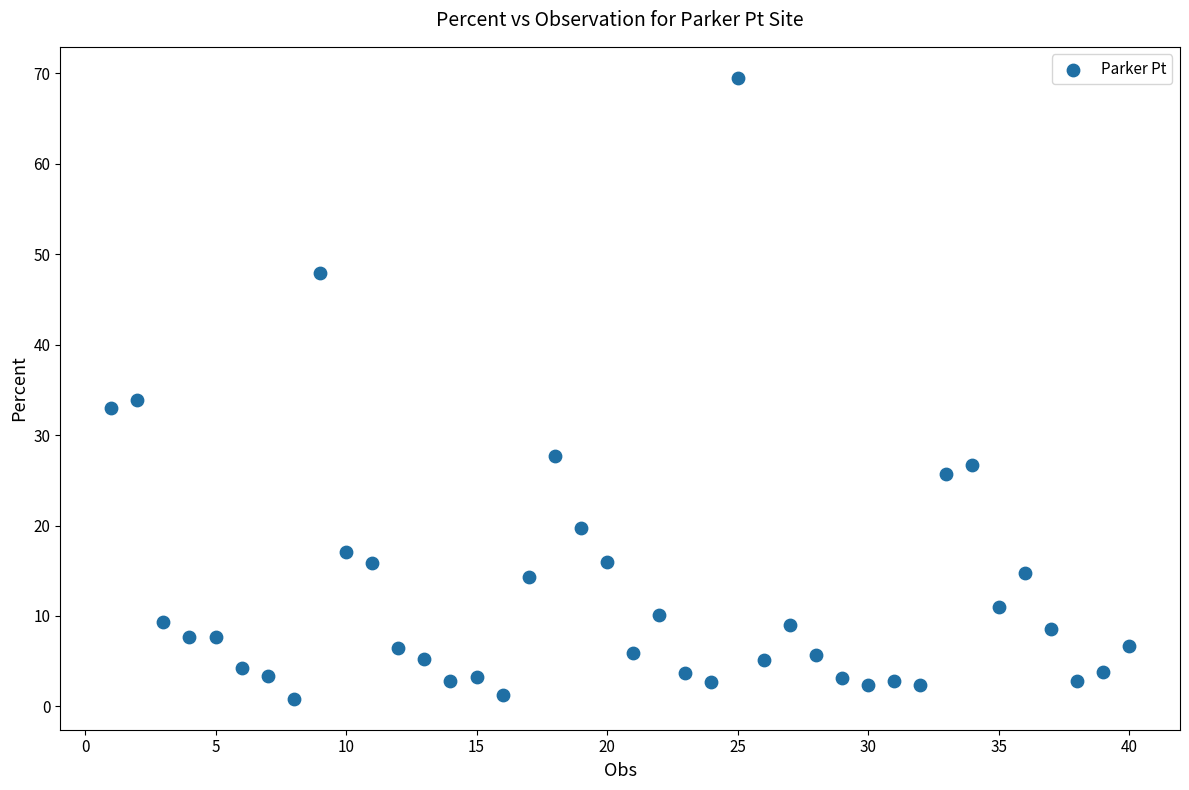

What is the range of Y values (max minus min)?

68.7